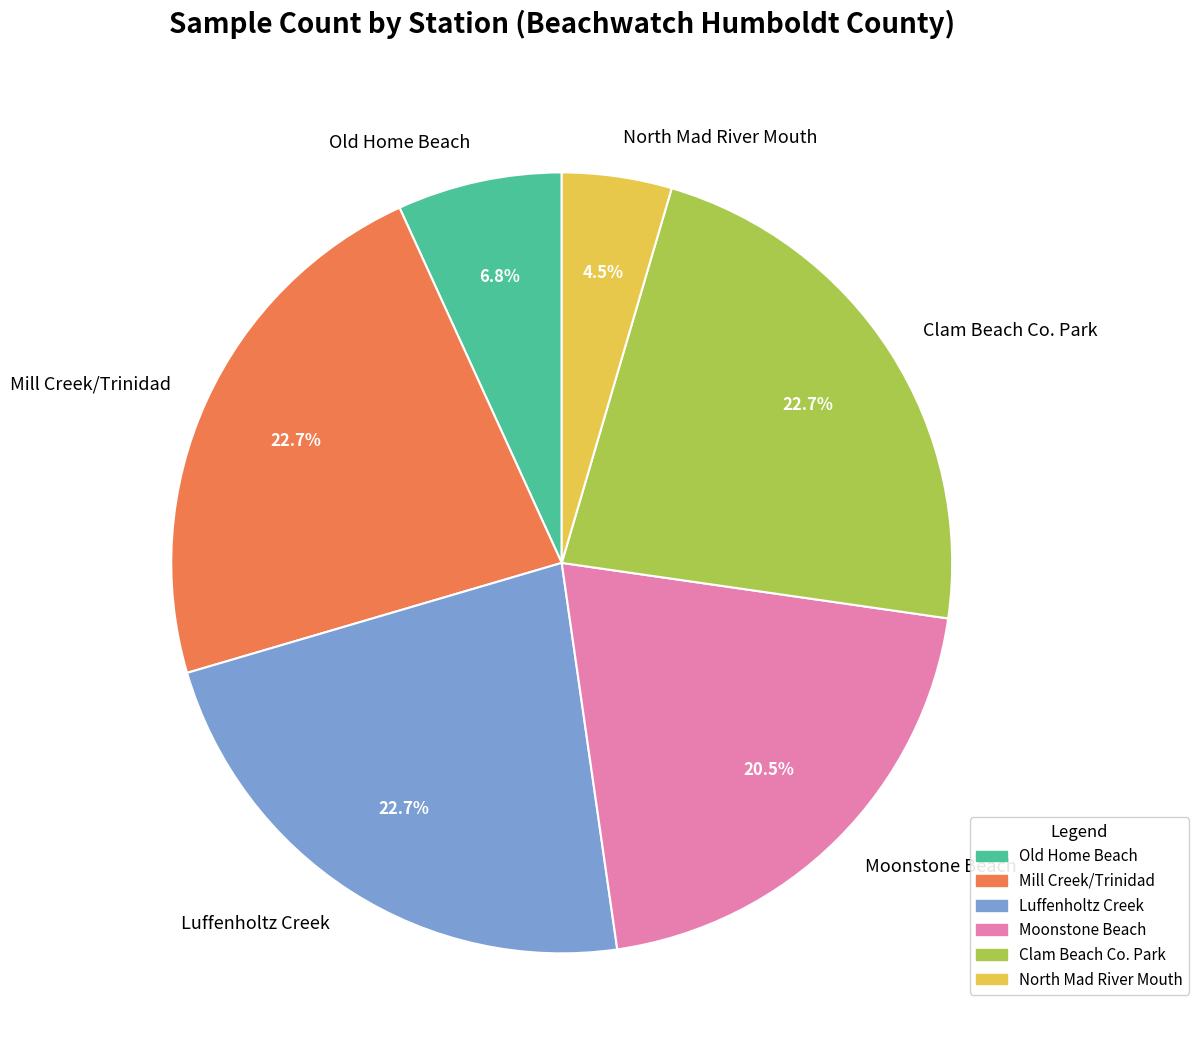

What portion of the pie excludes North Mad River Mouth?

95.5%